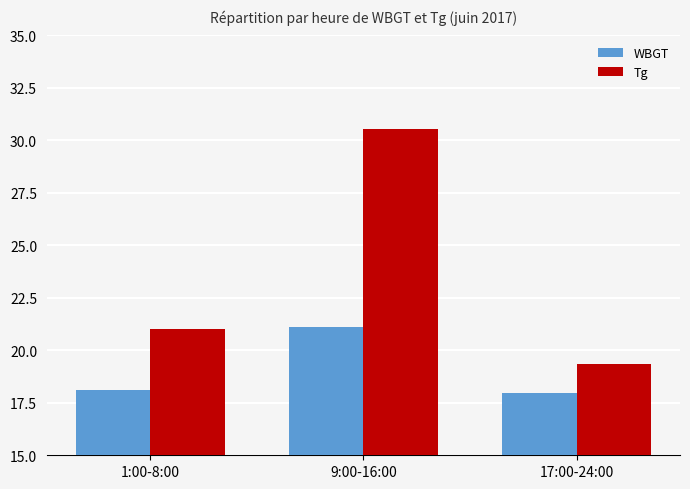

Rank the series by their average value, from lowest to highest.

WBGT, Tg